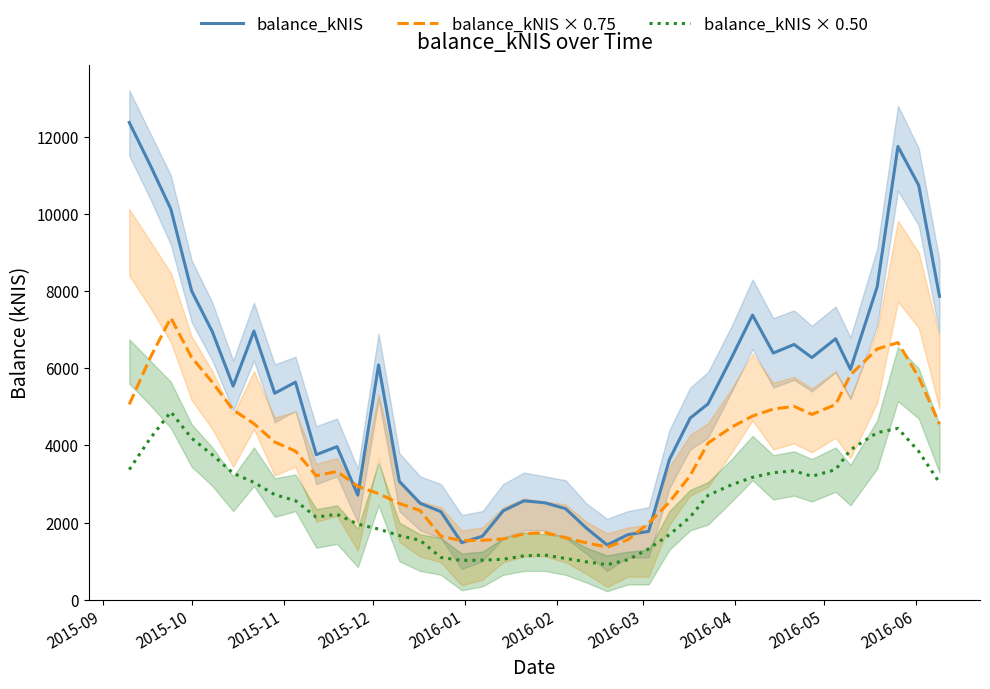

Which series has the widest spread of values?

balance_kNIS